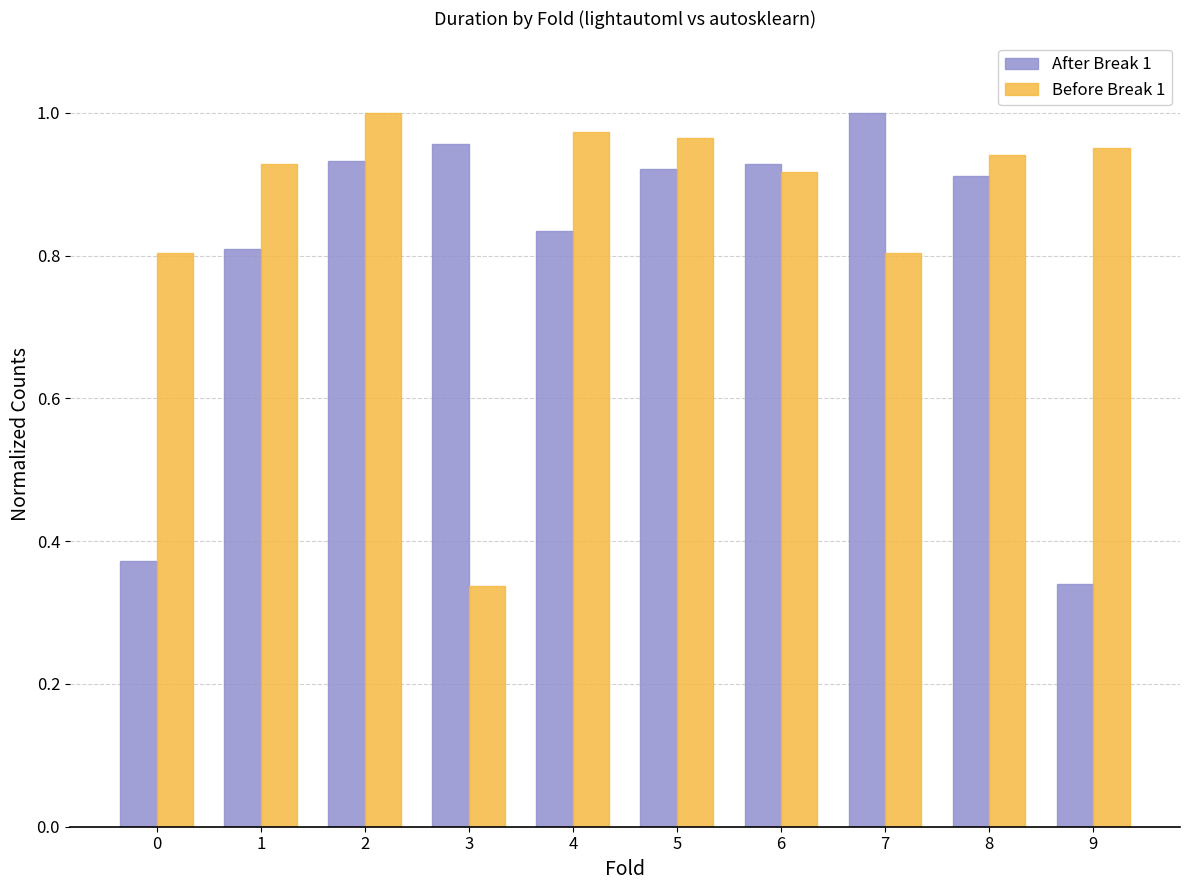

List the series in order of their overall mean, highest first.

Before Break 1, After Break 1